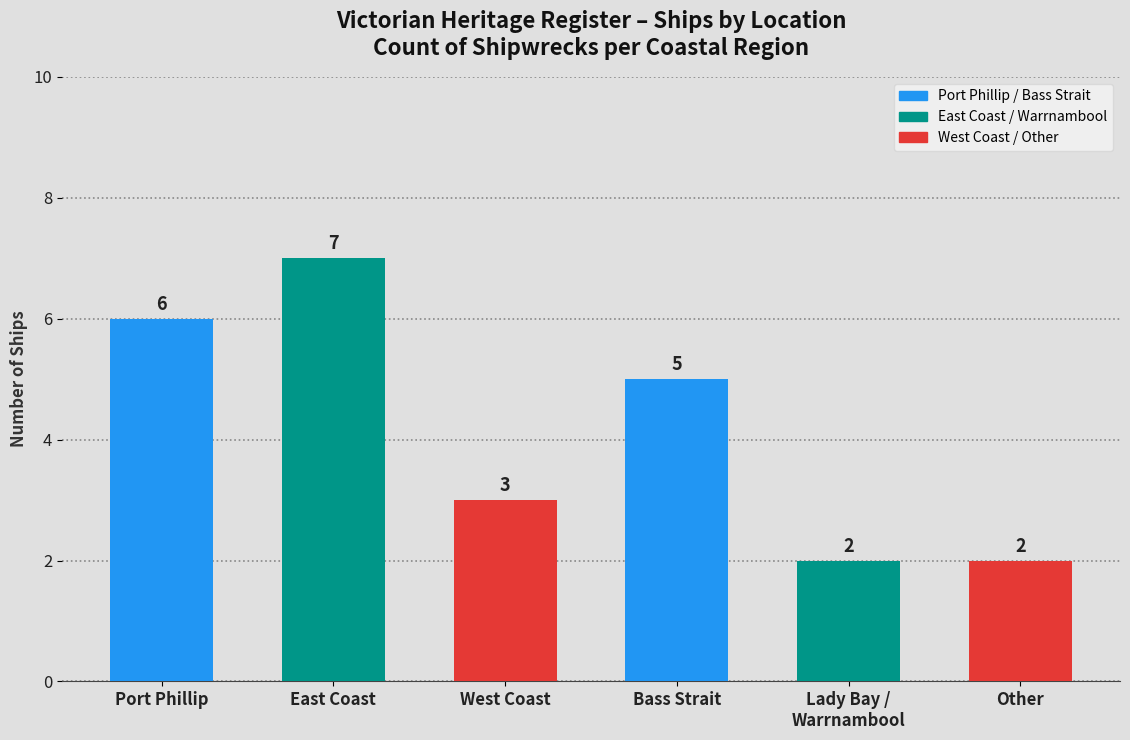

List the labels in order of value, smallest first.

Lady Bay / Warrnambool, Other, West Coast, Bass Strait, Port Phillip, East Coast